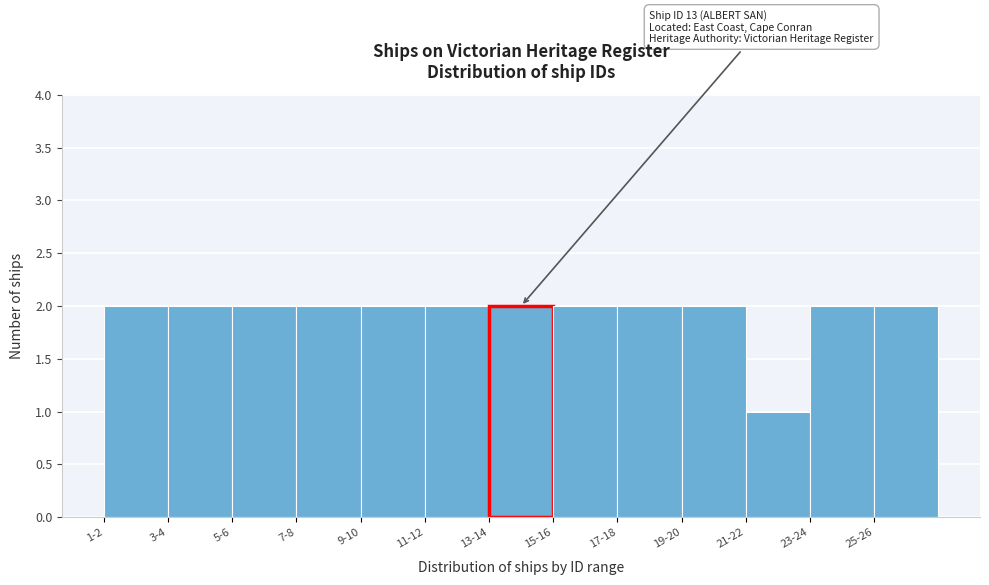

Reading right to left, extract all data points from this chart.

2	2	1	2	2	2	2	2	2	2	2	2	2